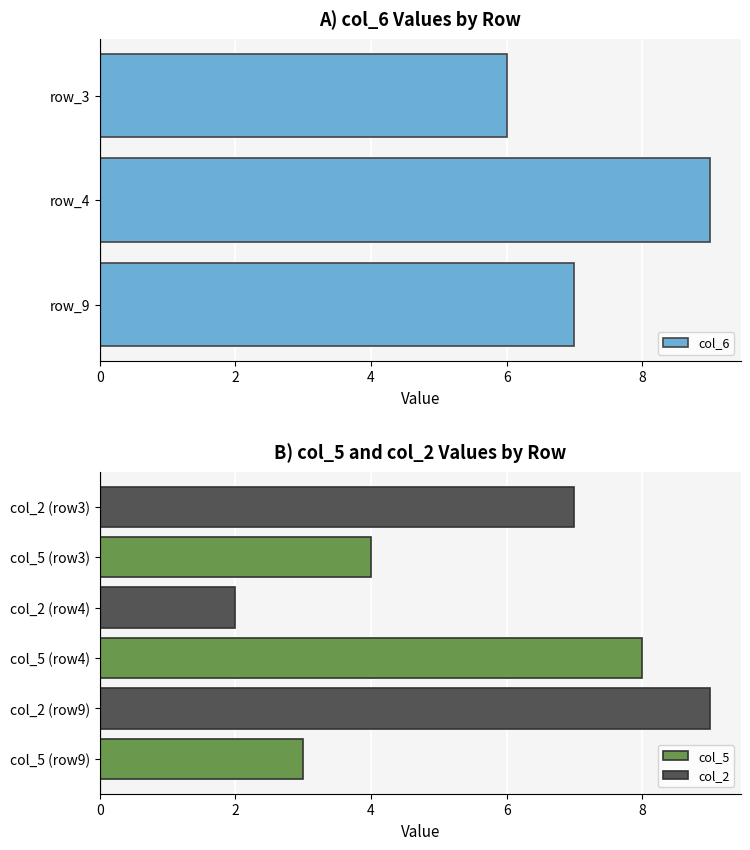

Rank the categories by col_6 value from lowest to highest.

row_3, row_9, row_4